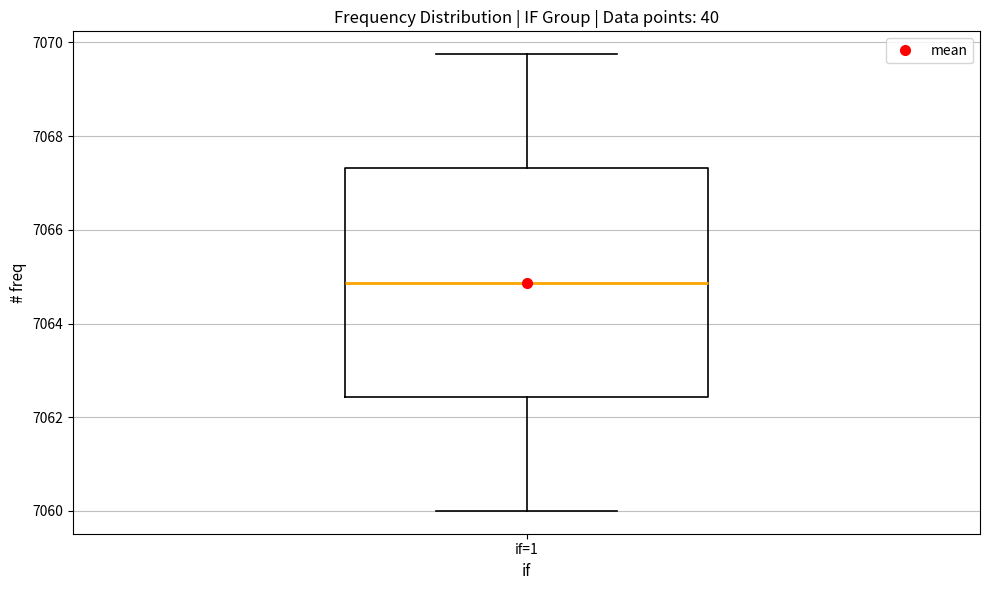

Transcribe this box plot: give where the median line is, the range the box spans, and where the two whiskers end, as read against the y-axis. The values are not printed on the chart, so give them approximately, as read against the axis.

median 7064.8, box 7062.4 to 7067.4, whiskers 7060.0 to 7069.8